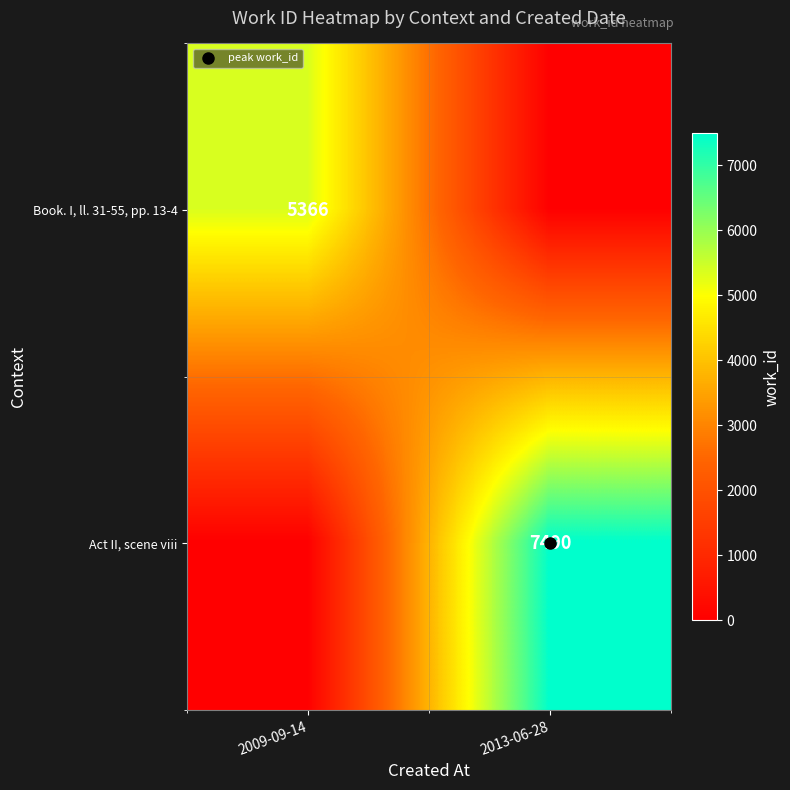

Where is Act II, scene viii nearest to the value 3745?

2009-09-14